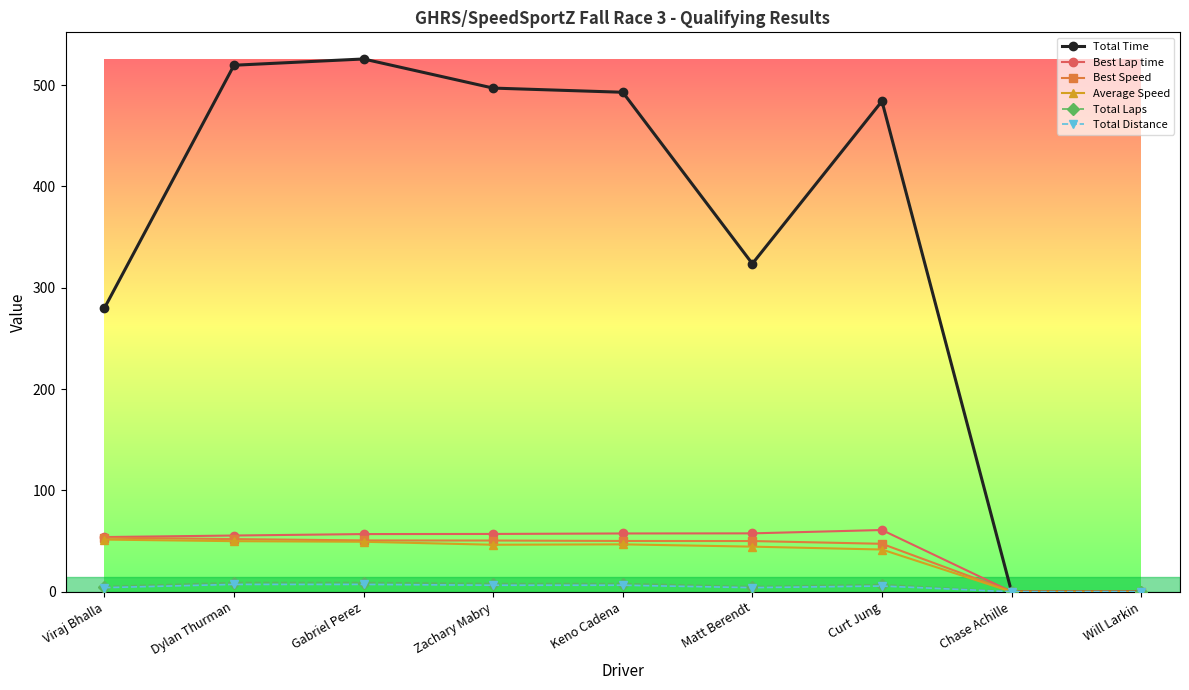

Does the chart have visible grid lines?

No